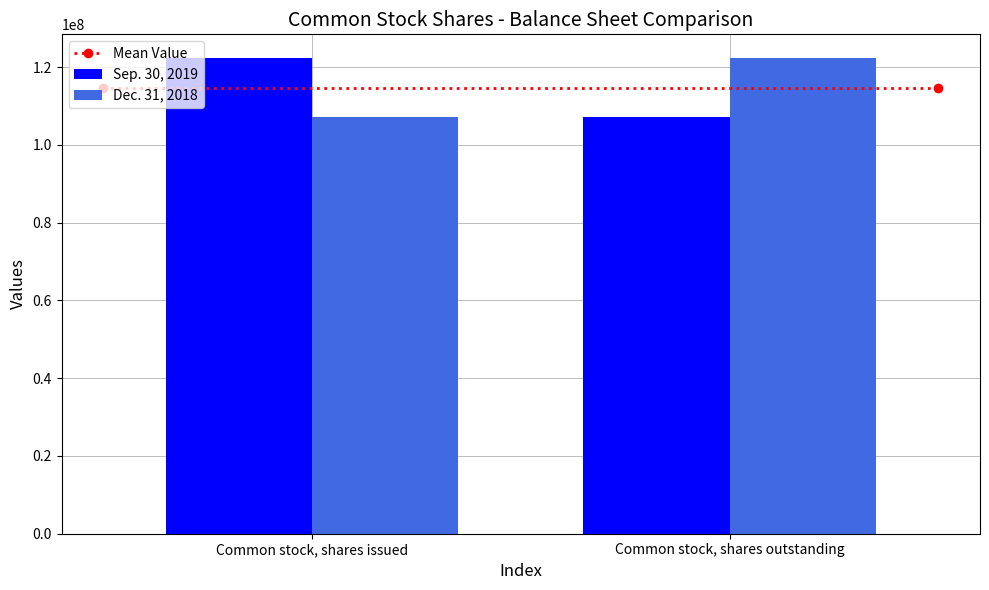

What is the spread (max minus min) of values at Common stock, shares outstanding?

15271000